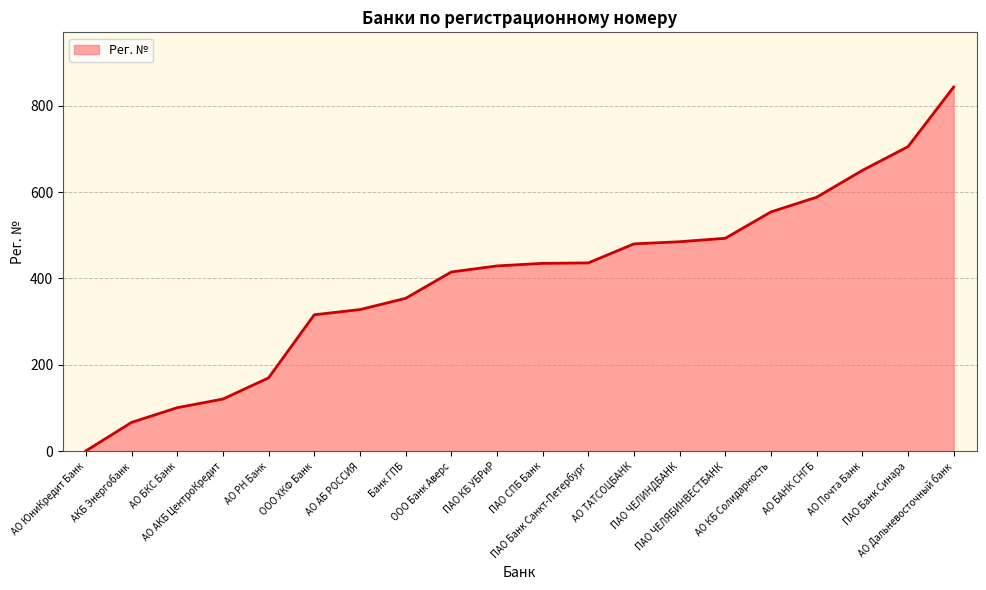

Which label corresponds to the smallest value in the chart?

АО ЮниКредит Банк